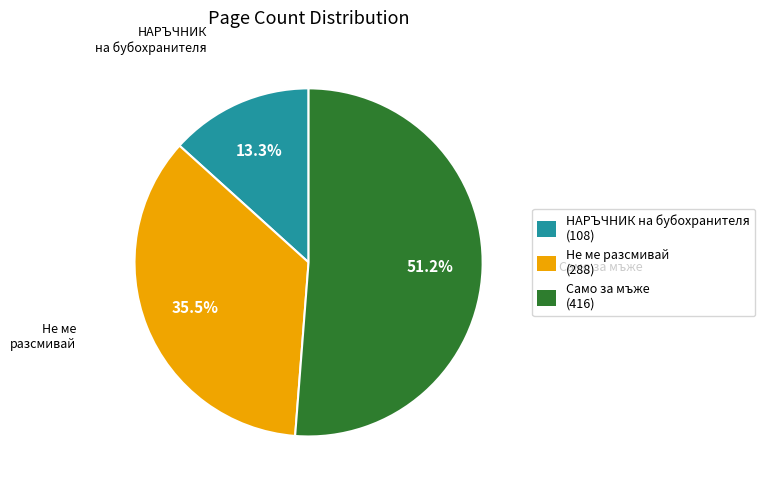

Does any single category account for the majority?

Yes